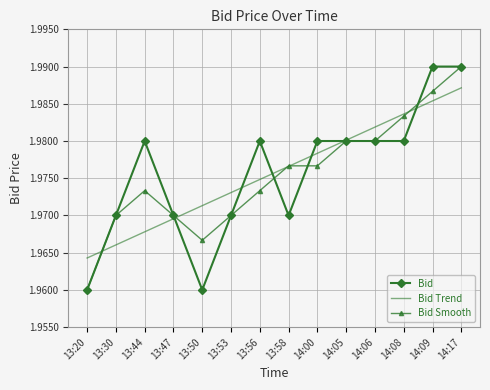

At how many categories does at least one series exceed 1?

14